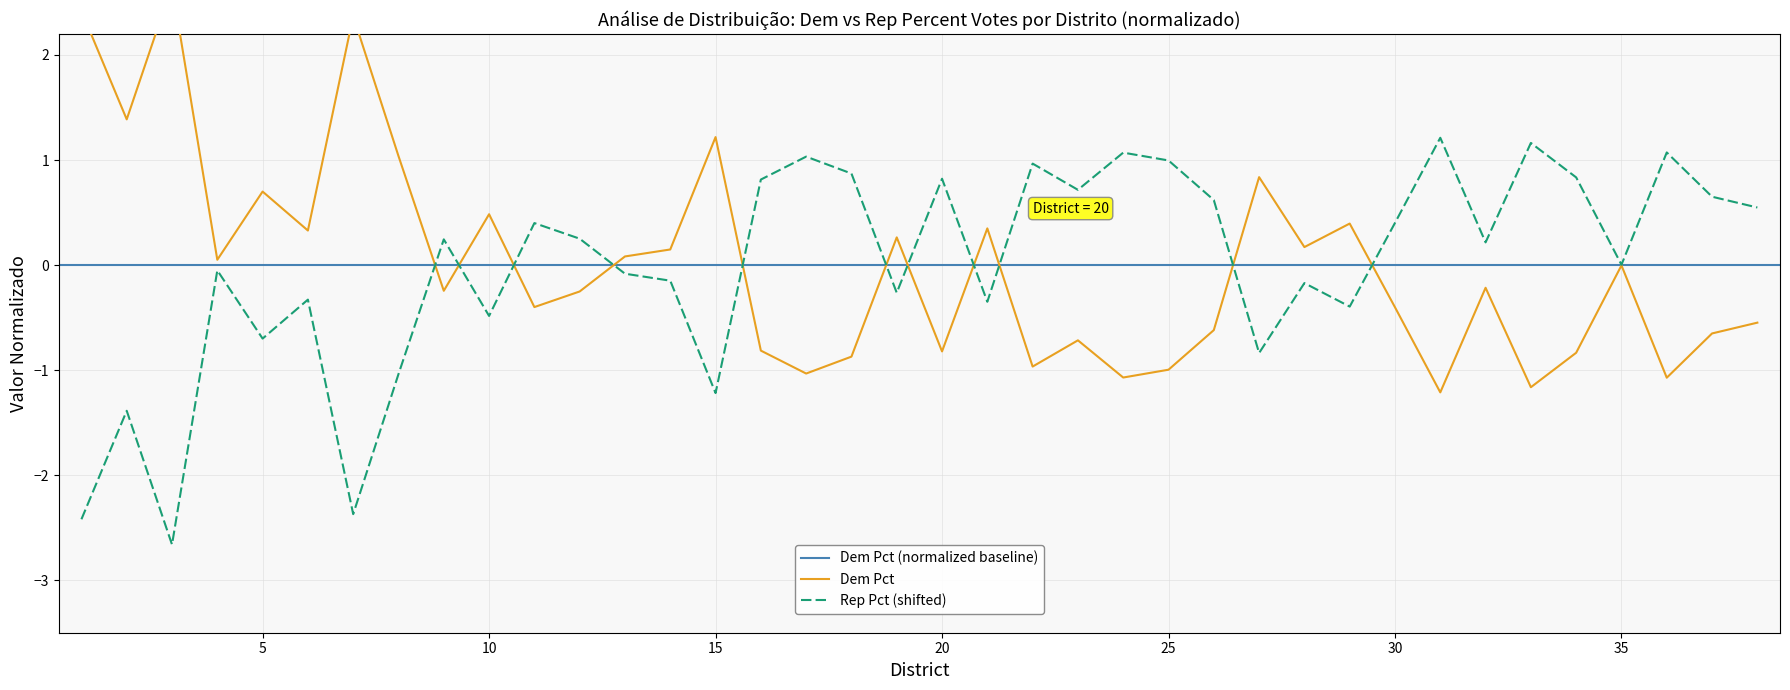

Reading left to right, transcribe all the data shown in this chart.

Dem Pct: 1=2.4	2=1.4	3=2.7	4=0.1	5=0.7	6=0.3	7=2.4	8=1.0	9=-0.2	10=0.5	11=-0.4	12=-0.3	13=0.1	14=0.1	15=1.2	16=-0.8	17=-1.0	18=-0.9	19=0.3	20=-0.8	21=0.3	22=-1.0	23=-0.7	24=-1.1	25=-1.0	26=-0.6	27=0.8	28=0.2	29=0.4	30=-0.4	31=-1.2	32=-0.2	33=-1.2	34=-0.8	35=-0.0	36=-1.1	37=-0.7	38=-0.5
Rep Pct: 1=-2.4	2=-1.4	3=-2.7	4=-0.1	5=-0.7	6=-0.3	7=-2.4	8=-1.0	9=0.2	10=-0.5	11=0.4	12=0.3	13=-0.1	14=-0.1	15=-1.2	16=0.8	17=1.0	18=0.9	19=-0.3	20=0.8	21=-0.3	22=1.0	23=0.7	24=1.1	25=1.0	26=0.6	27=-0.8	28=-0.2	29=-0.4	30=0.4	31=1.2	32=0.2	33=1.2	34=0.8	35=0.0	36=1.1	37=0.7	38=0.5